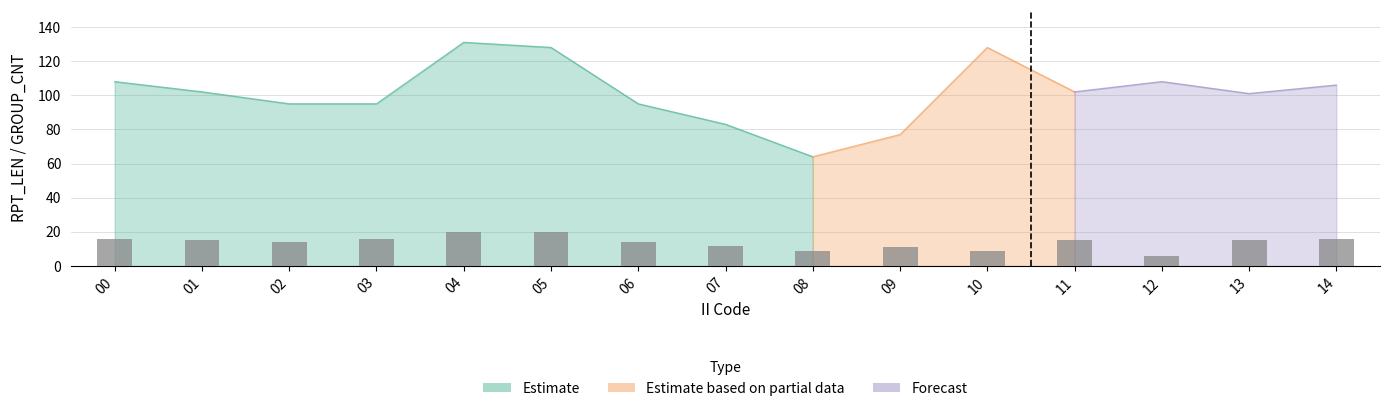

How many data points are above 15?

5